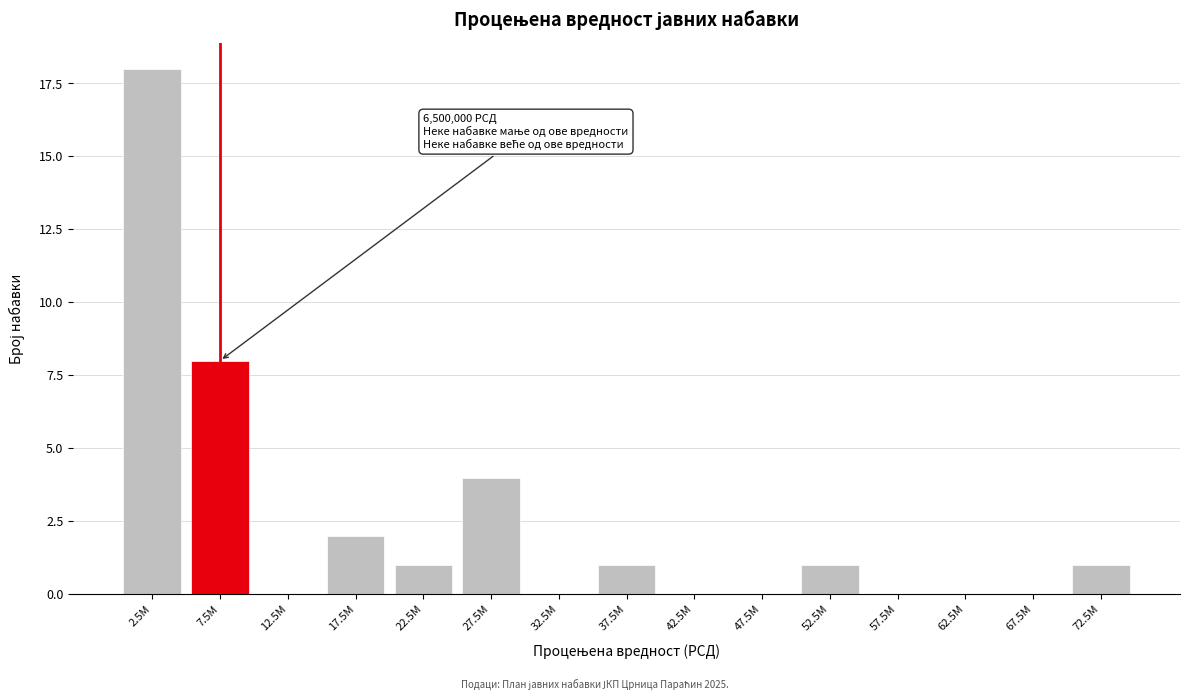

Reading right to left, extract all data points from this chart.

72.5M=1	67.5M=0	62.5M=0	57.5M=0	52.5M=1	47.5M=0	42.5M=0	37.5M=1	32.5M=0	27.5M=4	22.5M=1	17.5M=2	12.5M=0	7.5M=8	2.5M=18